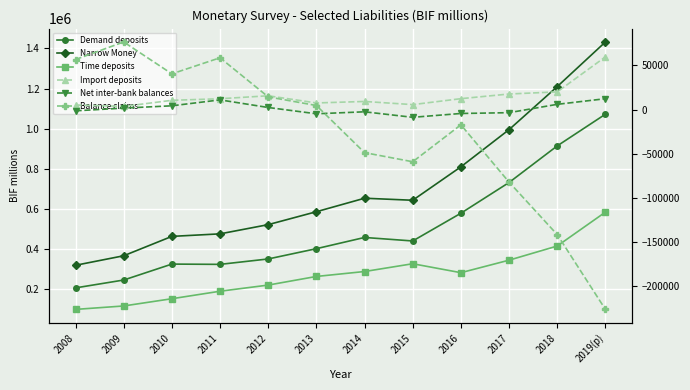

How many series are shown in this chart?

6